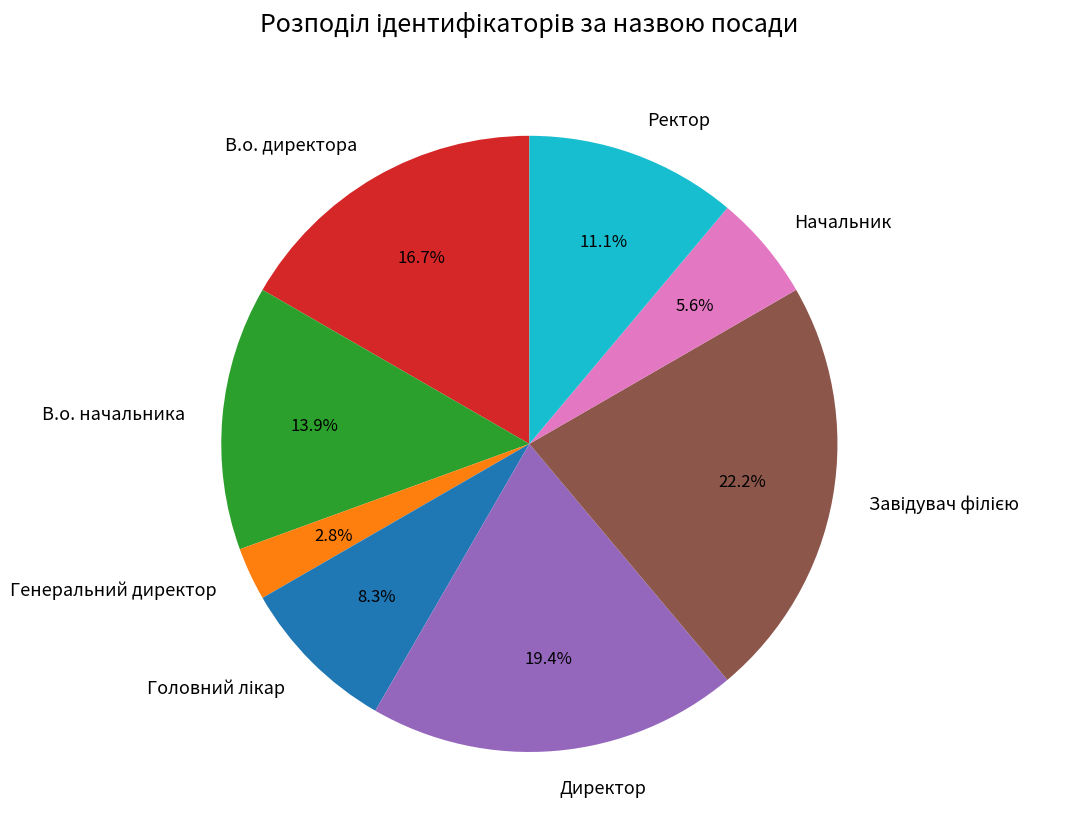

What percentage do Генеральний директор and Директор together represent?

22.2%